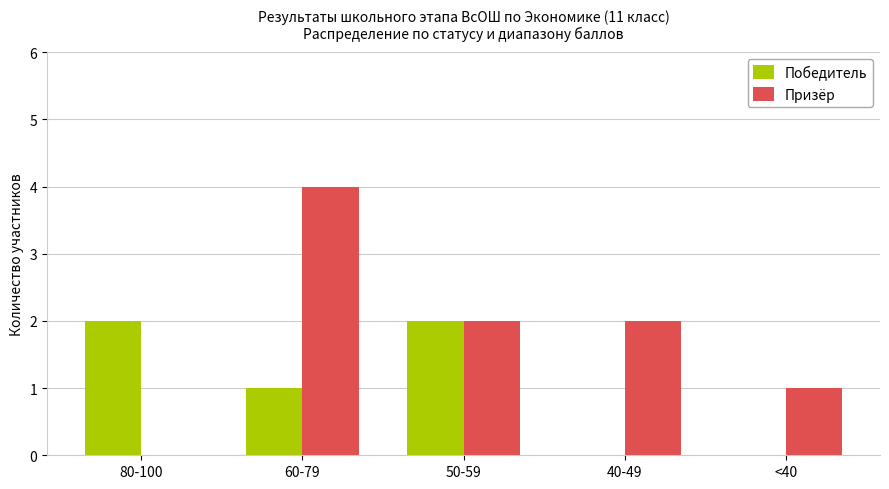

What is the average value of the Призёр series?

2